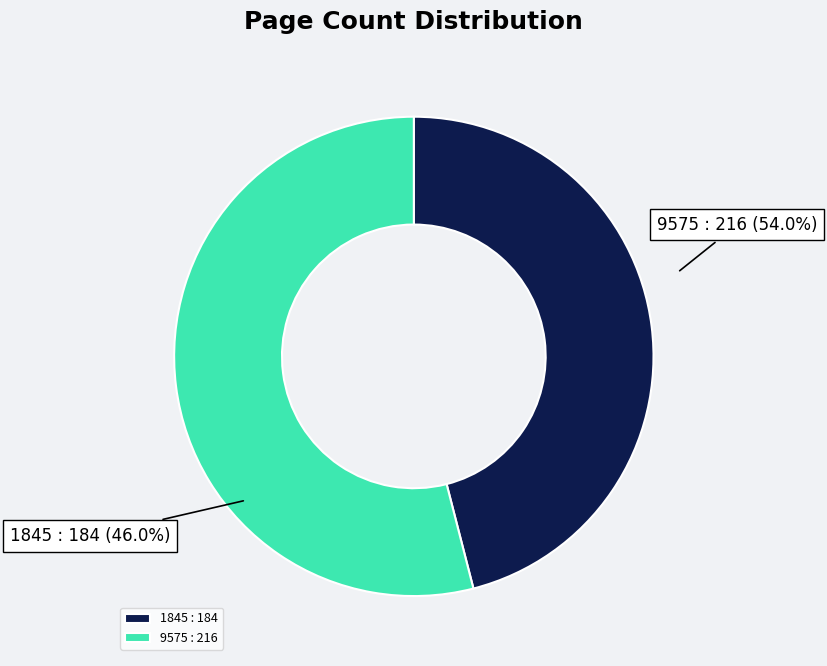

To the nearest percent, what is the difference between the 1845 and 9575 slice percentages?

8%